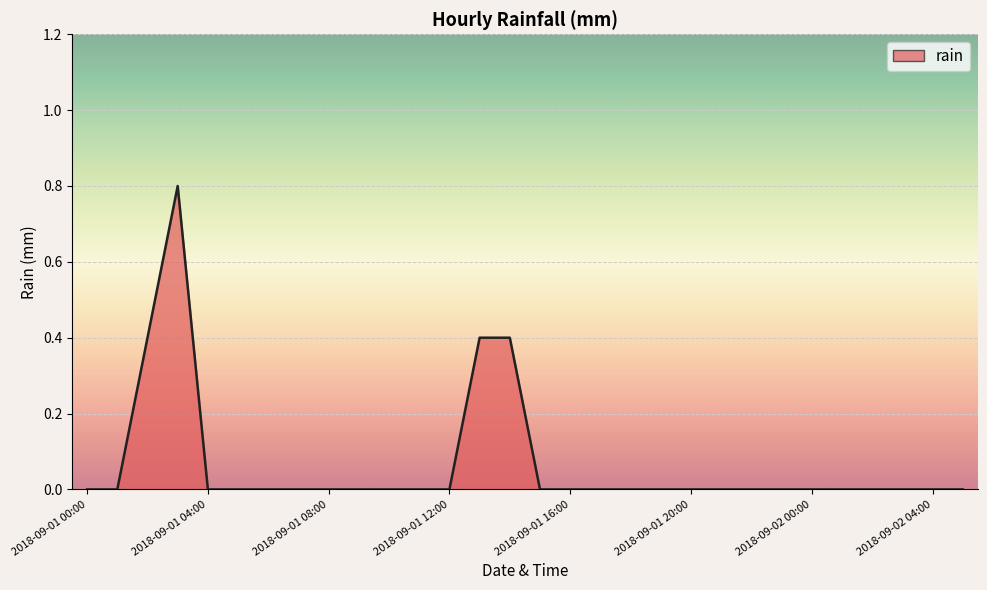

Count the values in the range 0 to 1.

30